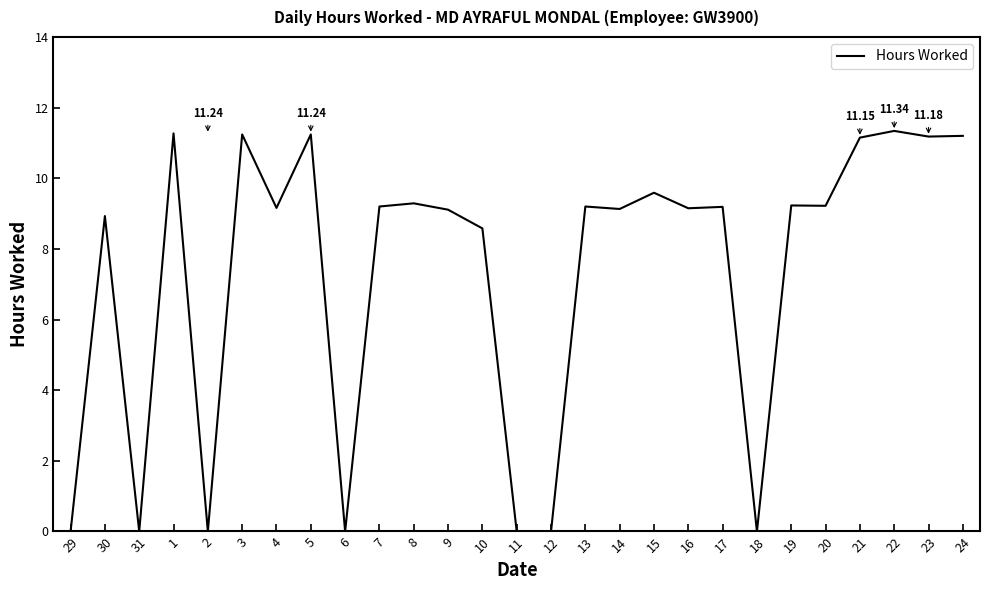

What is the ratio of the value at 23 to the value at 20?

1.2